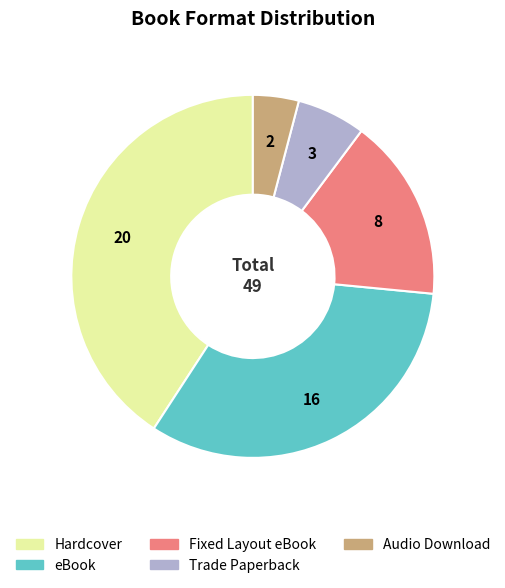

Rank the categories by value from lowest to highest.

Audio Download, Trade Paperback, Fixed Layout eBook, eBook, Hardcover